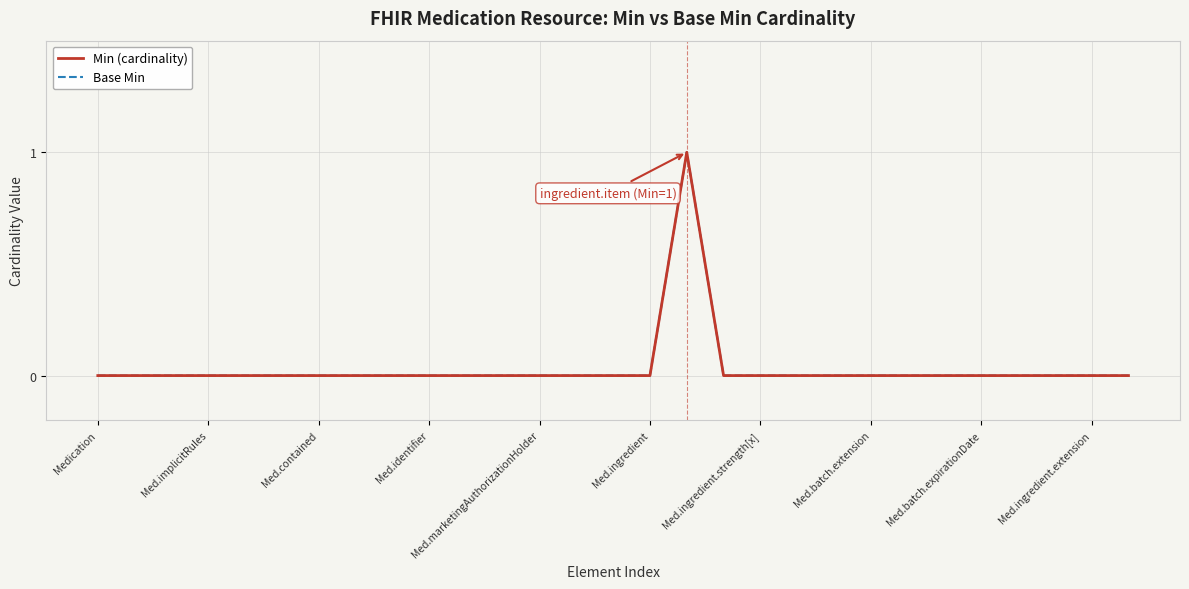

Which series has the largest range (max minus min)?

Min (cardinality)